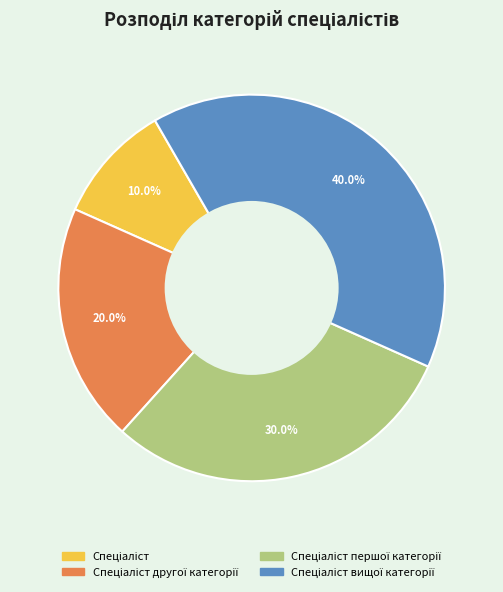

Does any single category account for the majority?

No